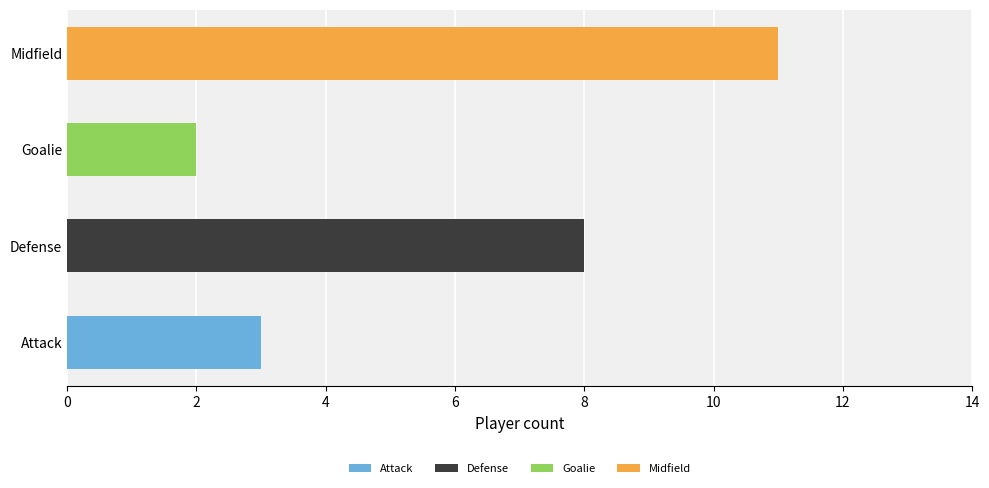

Reading right to left, extract all data points from this chart.

Midfield=11	Goalie=2	Defense=8	Attack=3